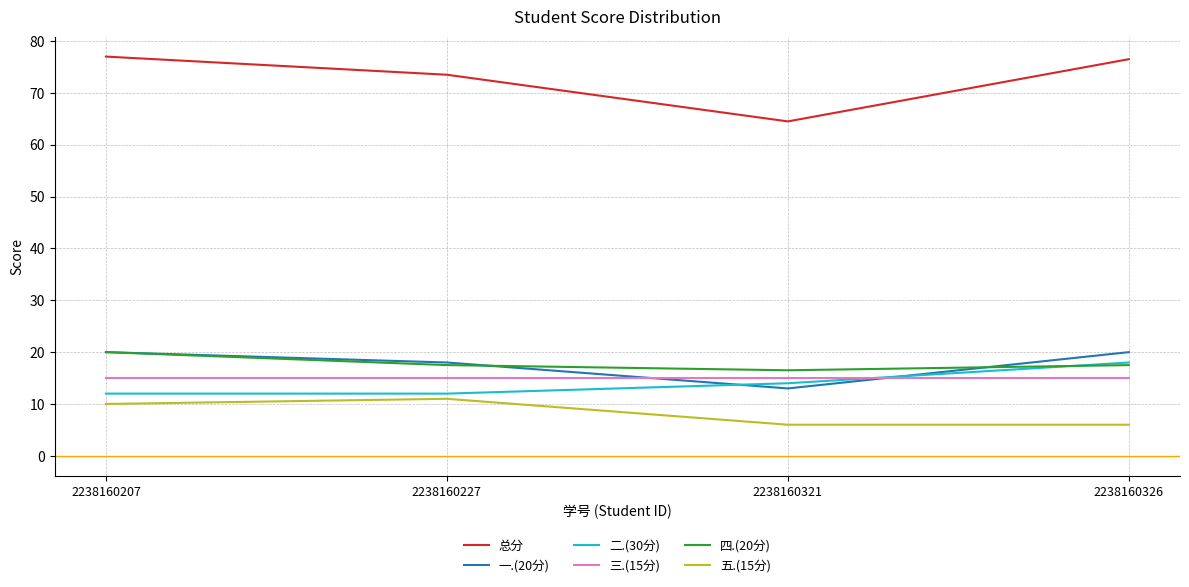

What is the difference between the highest and lowest values at 2238160321?

58.5